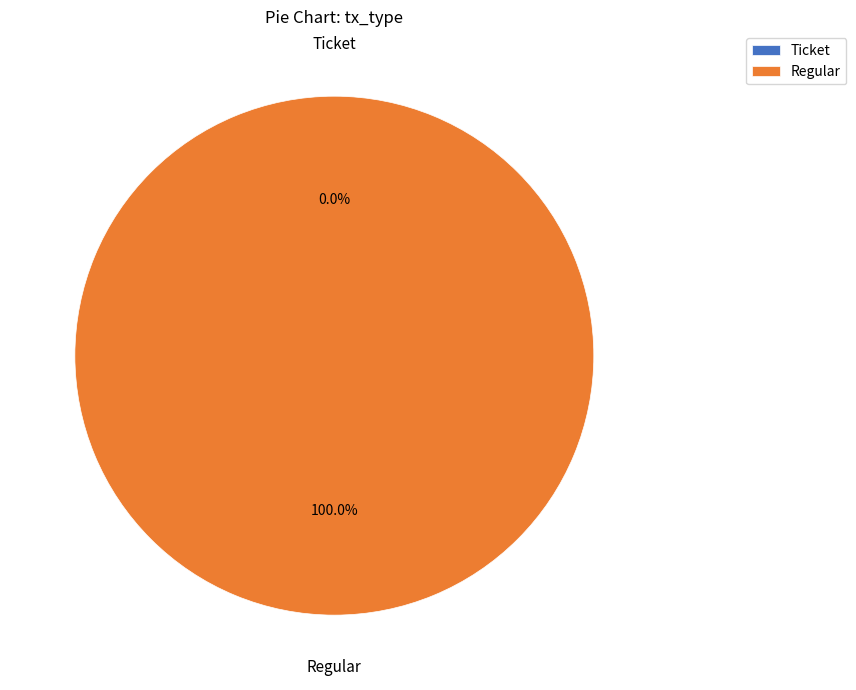

The Regular slice represents 87% of the pie. True or false?

False